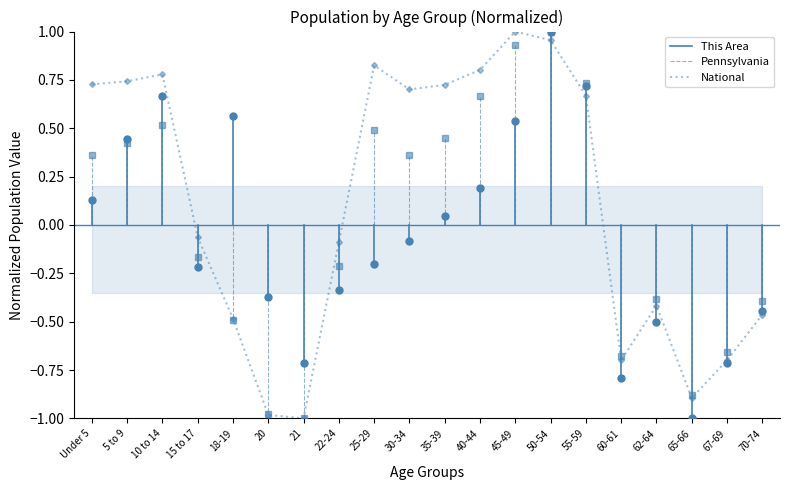

How many interior local peaks does the pennsylvania series have?

4